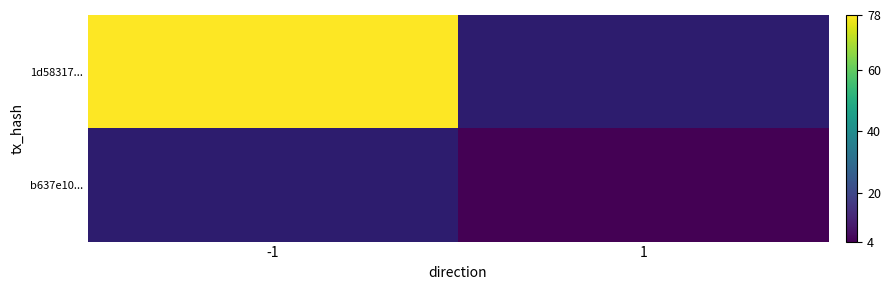

Is it true that 1d58317... equals 28.7 at -1?

False